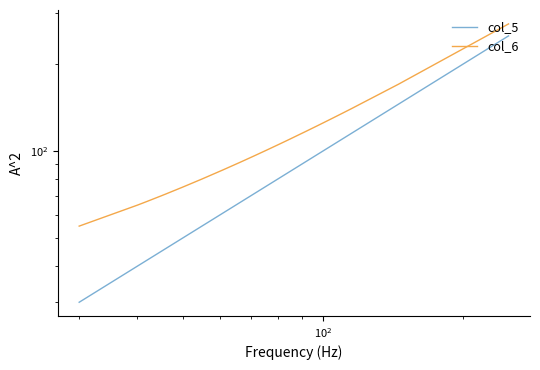

True or false: col_6 and col_5 intersect in this chart.

False